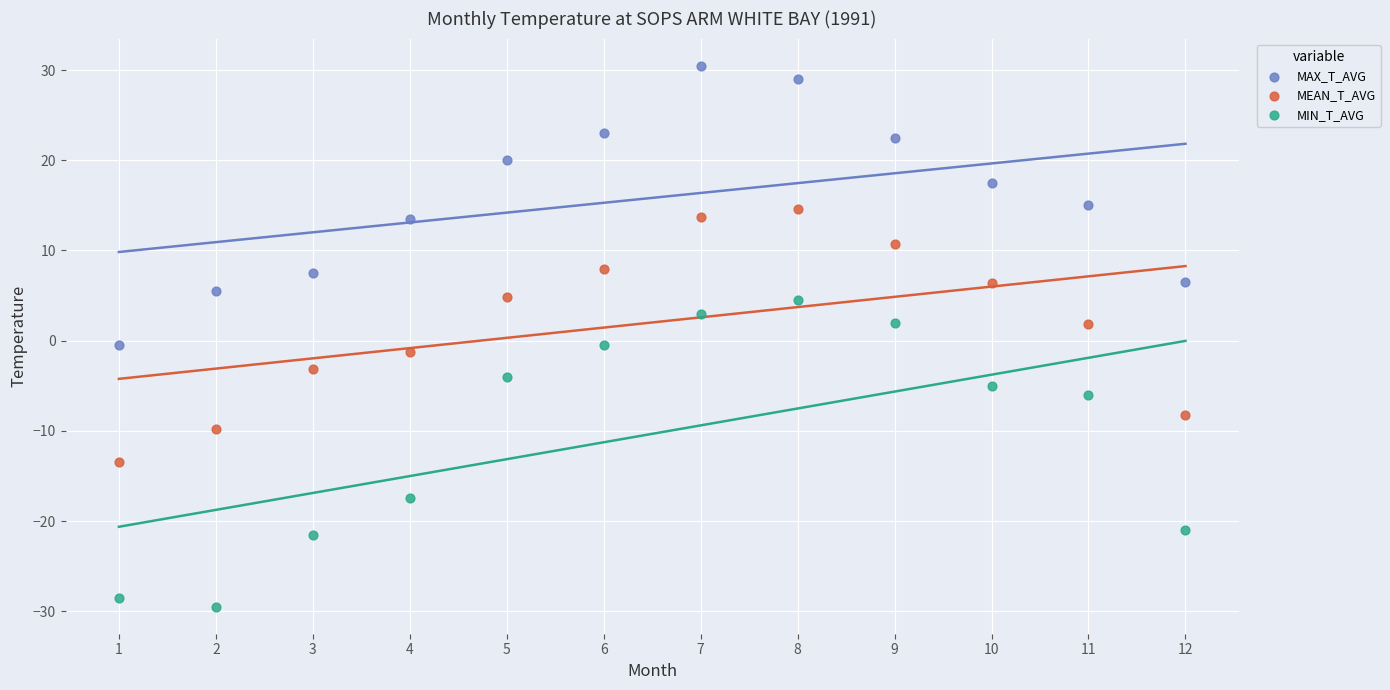

What are all the series names shown in the legend?

MAX_T_AVG, MEAN_T_AVG, MIN_T_AVG